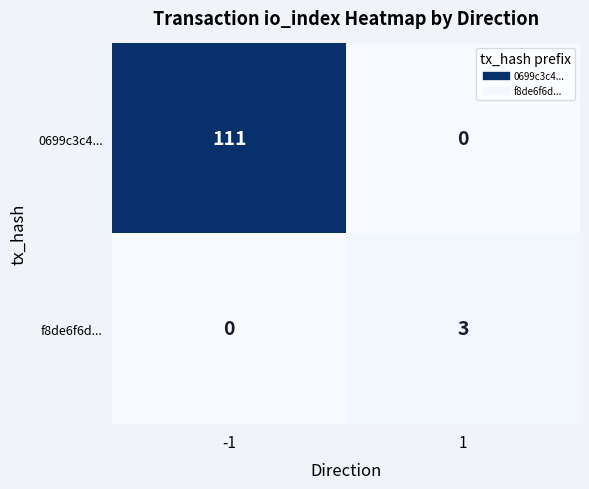

The value of f8de6f6d... at 1 is 2. True or false?

False